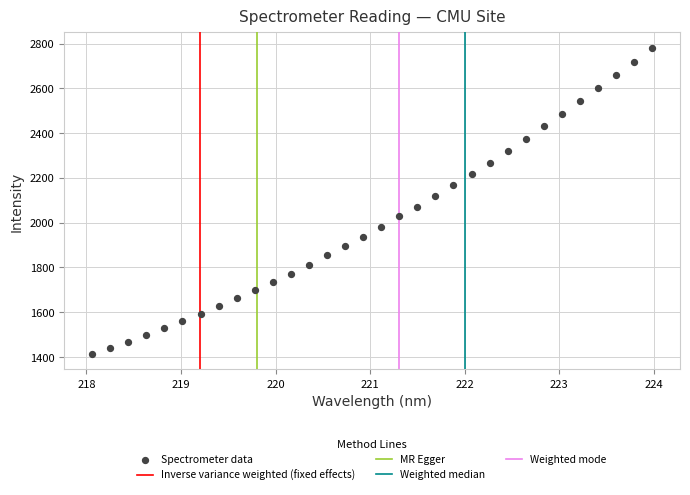

What is the range of X values (max minus min)?

5.9